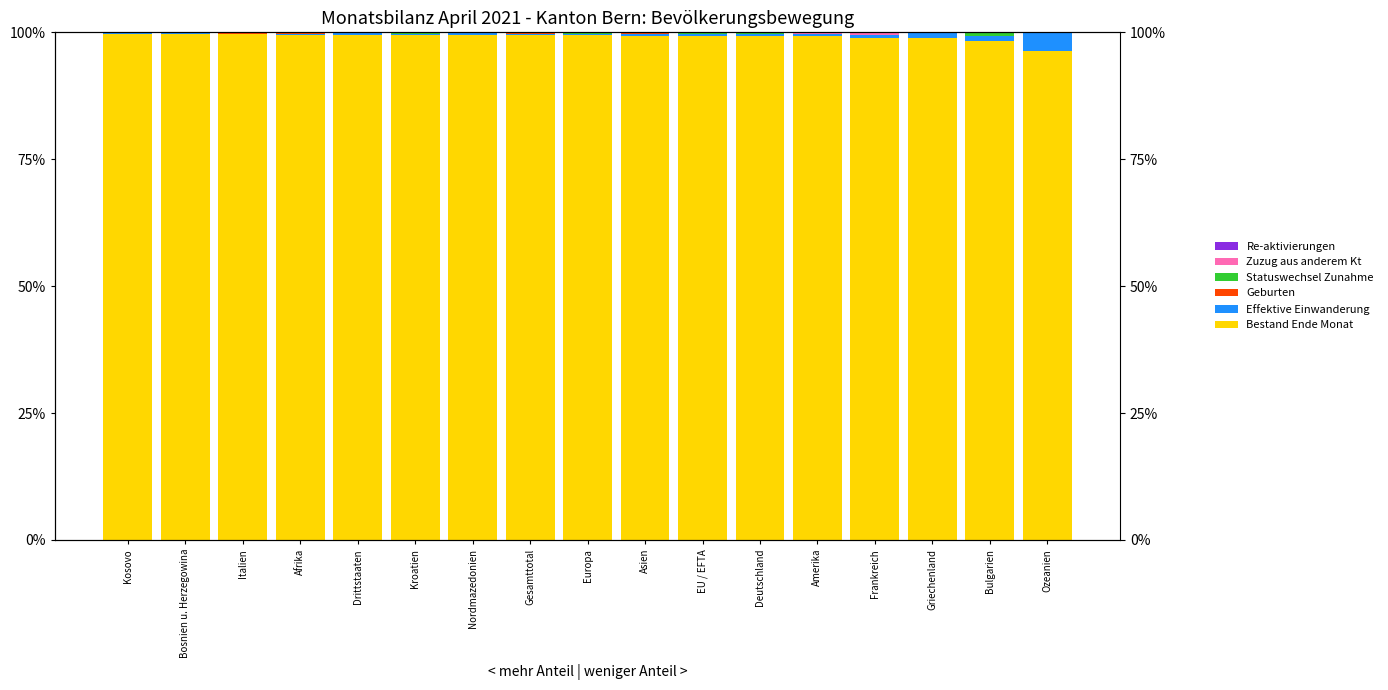

Which series changed the most between Amerika and Bulgarien?

Bestand Ende Monat